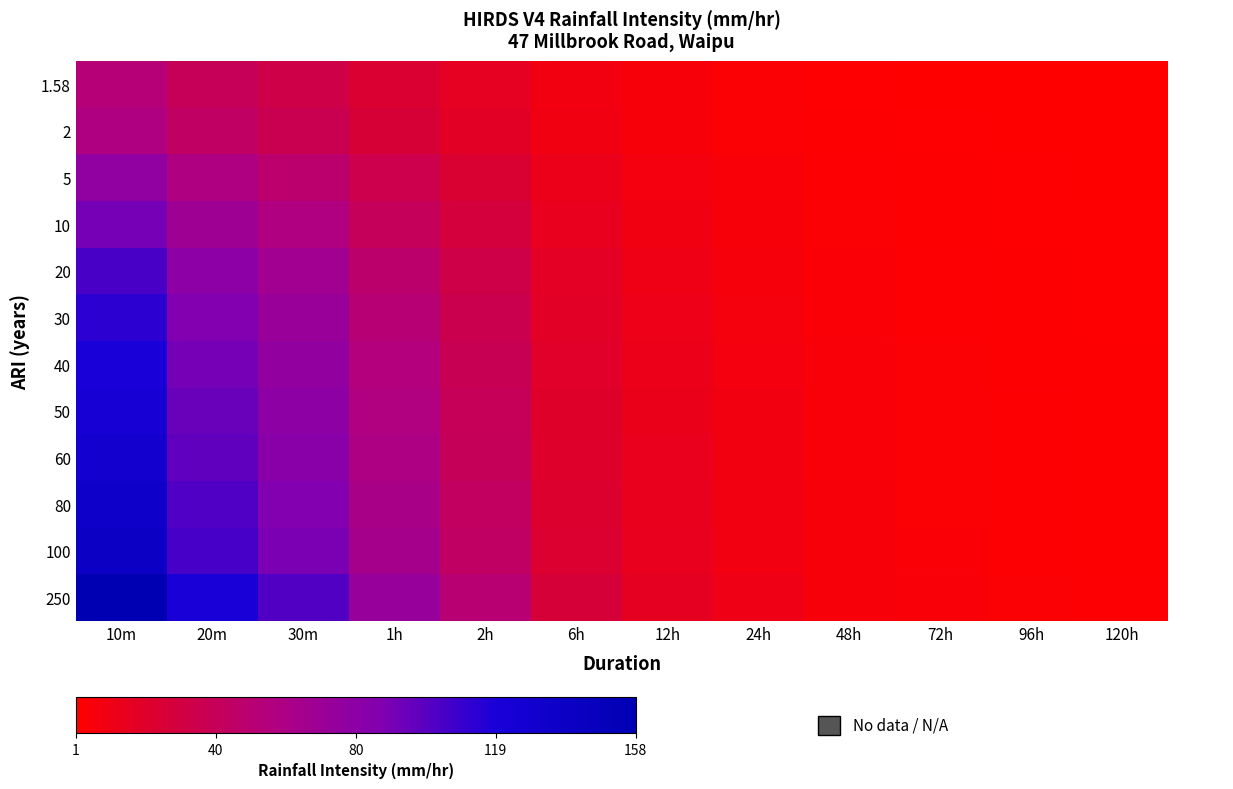

What is the spread (max minus min) of values at 12h?

11.6